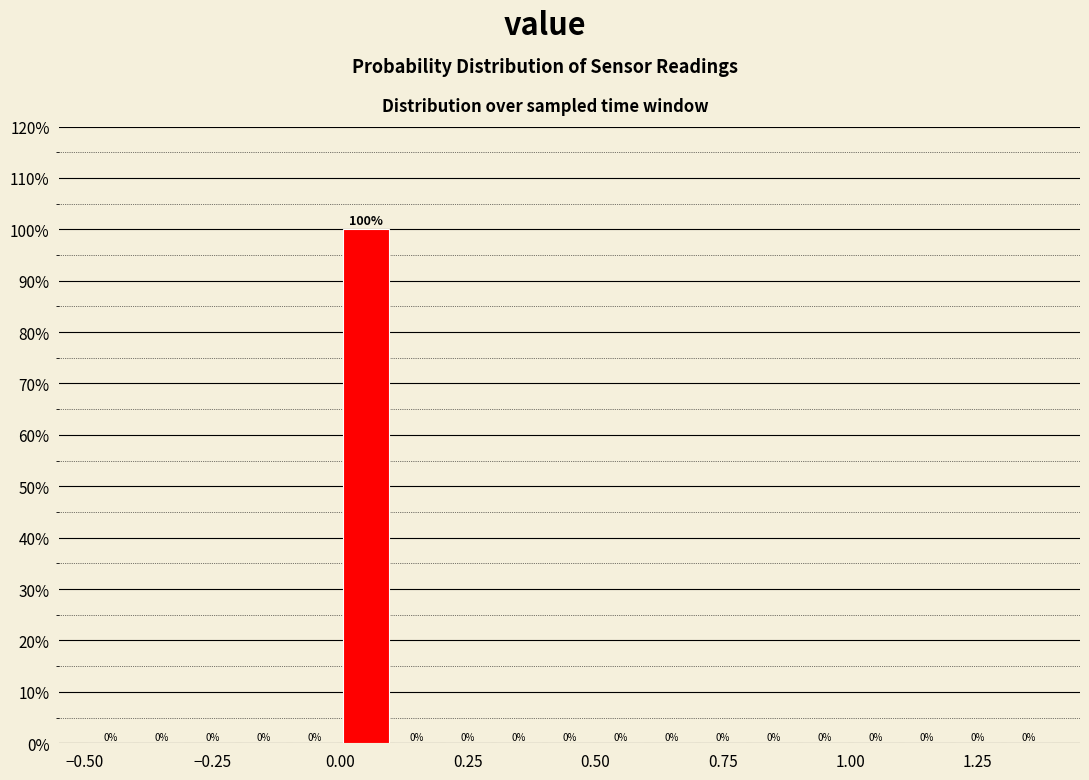

Read against the x-axis, roughly where is the centre of the tallest bar?

0.05